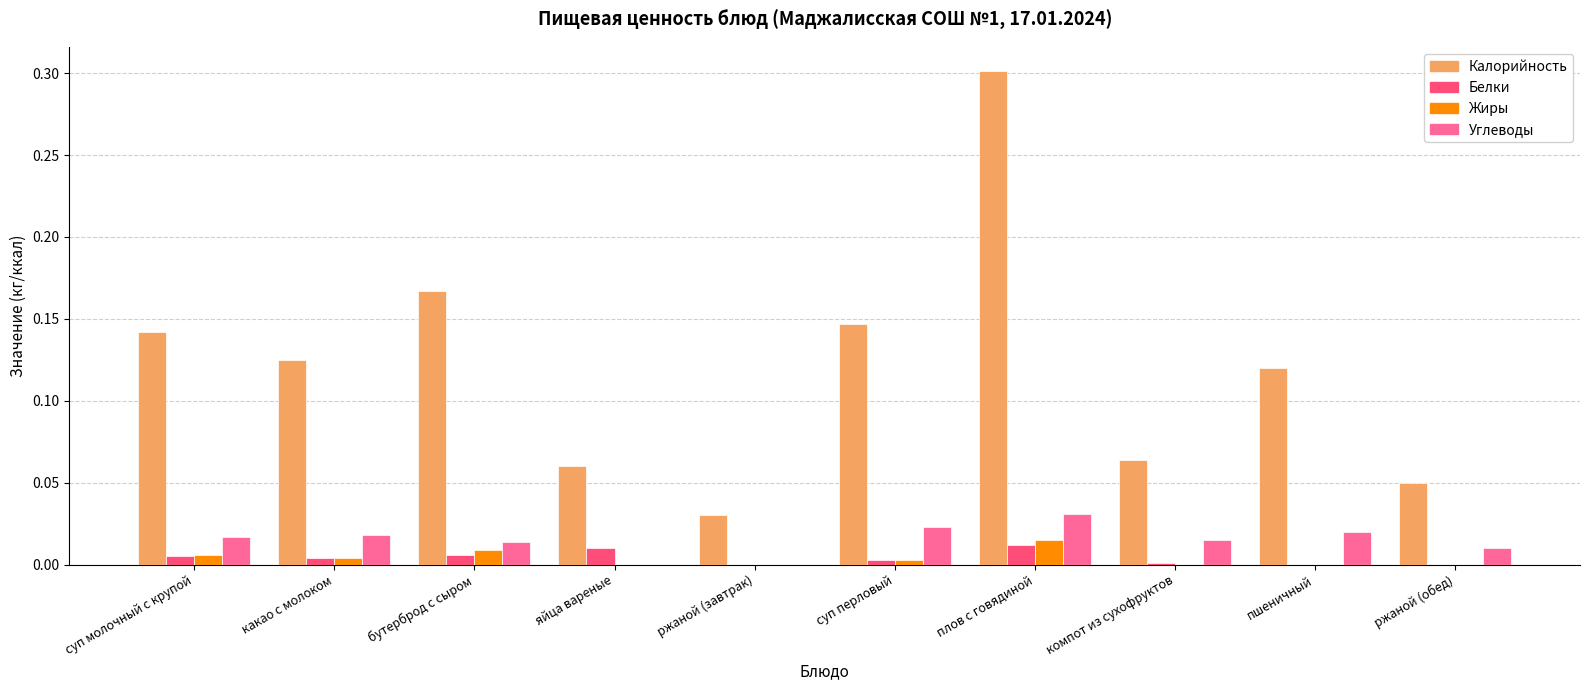

Which series has the largest total across all categories?

Калорийность